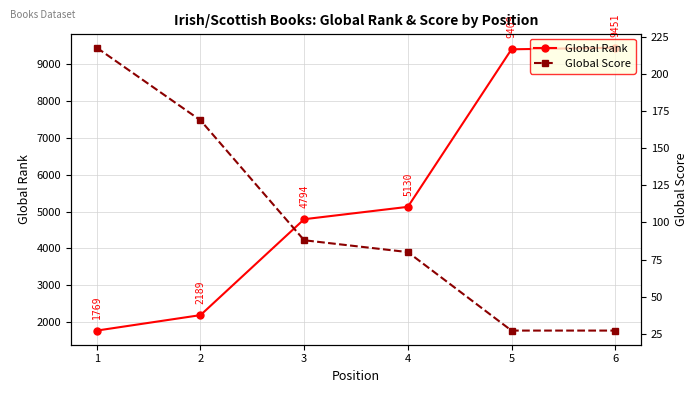

What is the sum of the Global Score values at 4 and 6?

107